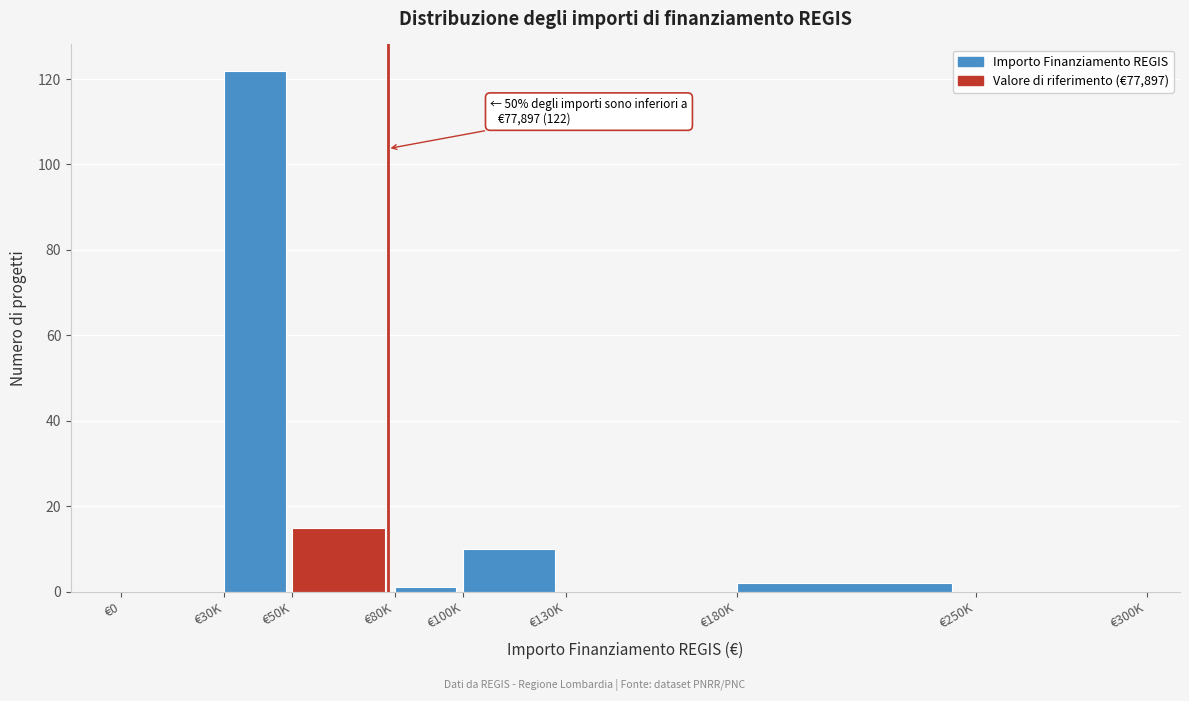

Reading left to right, extract all data points from this chart.

€0=0	€30K=122	€50K=15	€80K=1	€100K=10	€130K=0	€180K=2	€250K=0